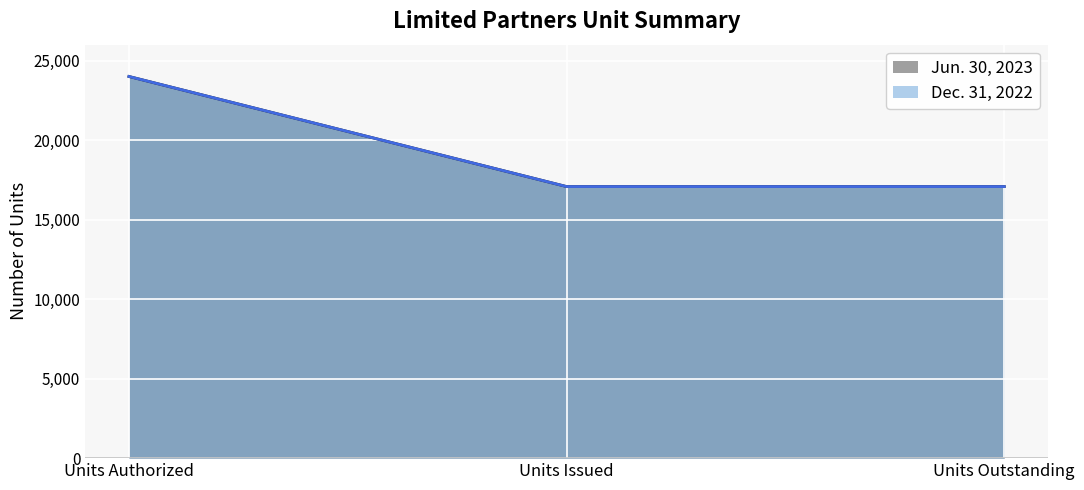

Rank the series at Units Issued from lowest to highest value.

Jun. 30, 2023, Dec. 31, 2022